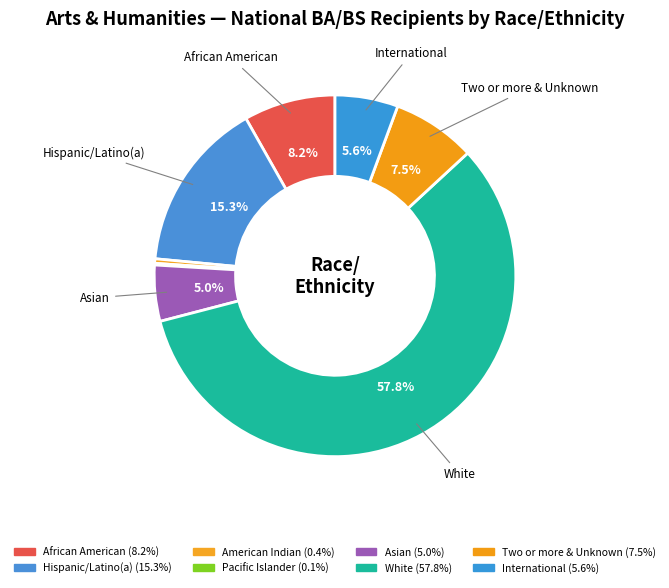

To the nearest percent, what percentage of the pie is Asian?

5%